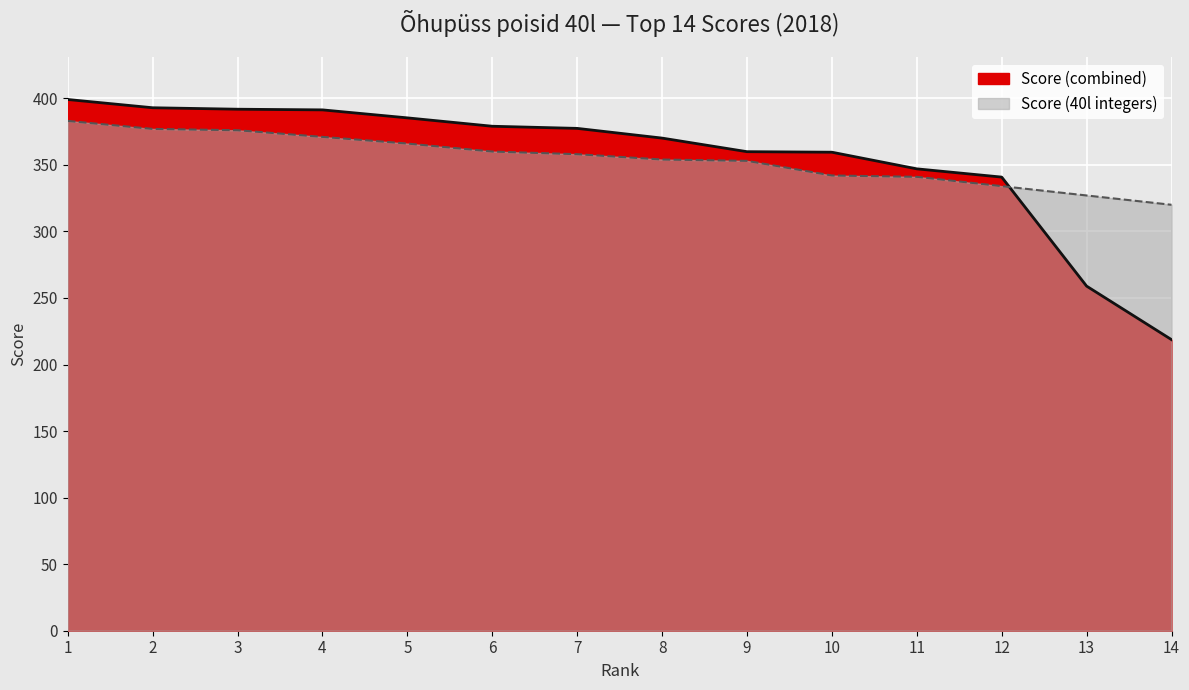

Rank the series at 1 from highest to lowest value.

Score (combined), Score (40l integers)